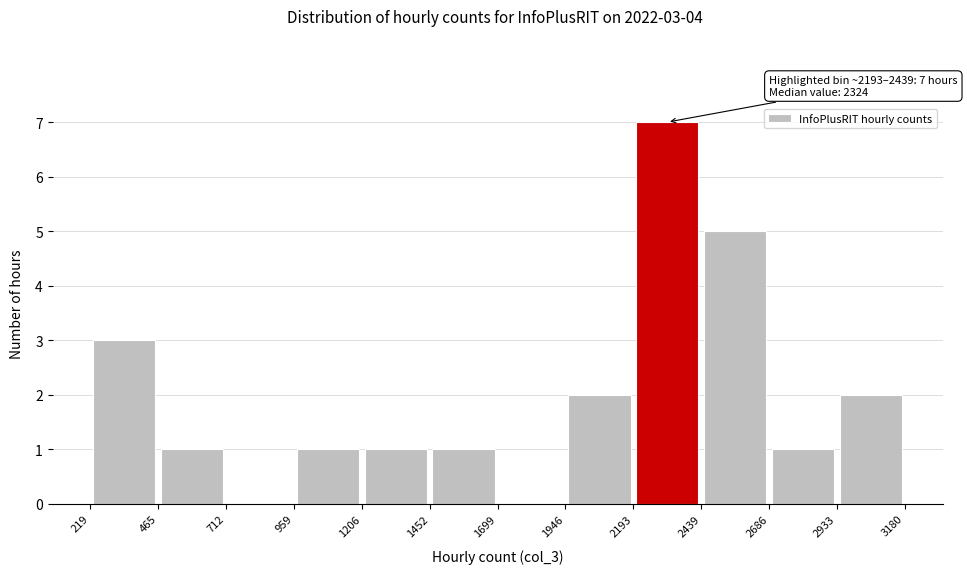

Which range on the x-axis has the tallest bar?

2193 to 2439